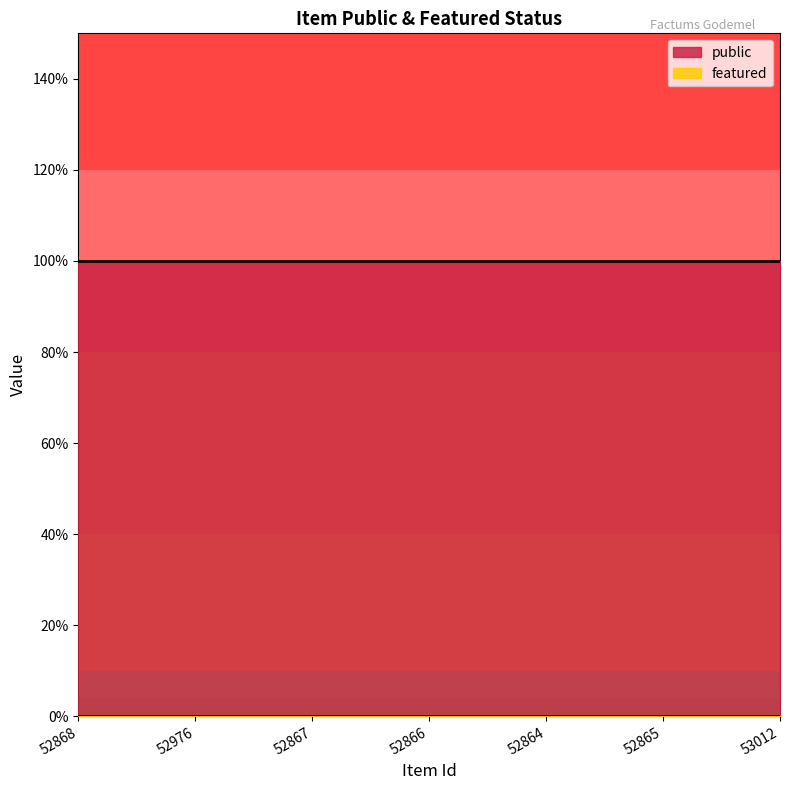

True or false: featured and public cross at least once.

False